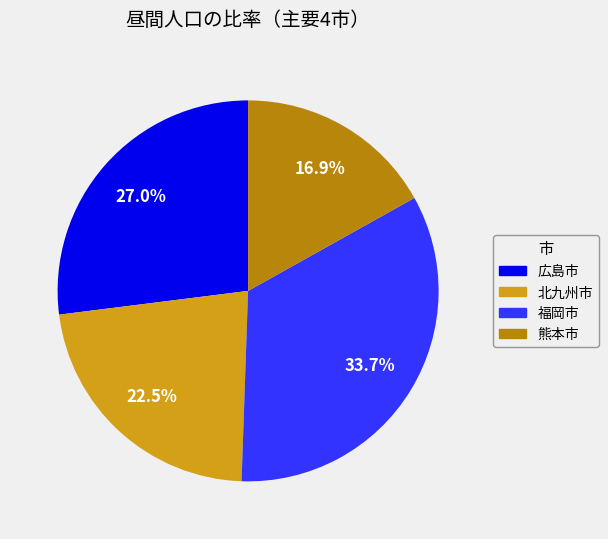

Is it true that 広島市 is 20% of the pie?

False